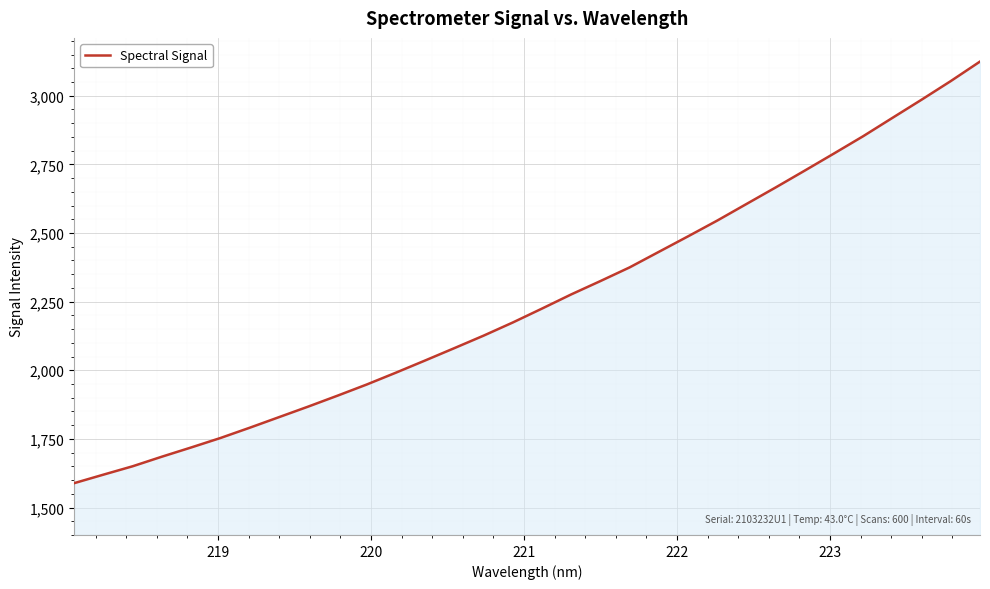

What is the difference between the maximum and minimum values?

1535.8